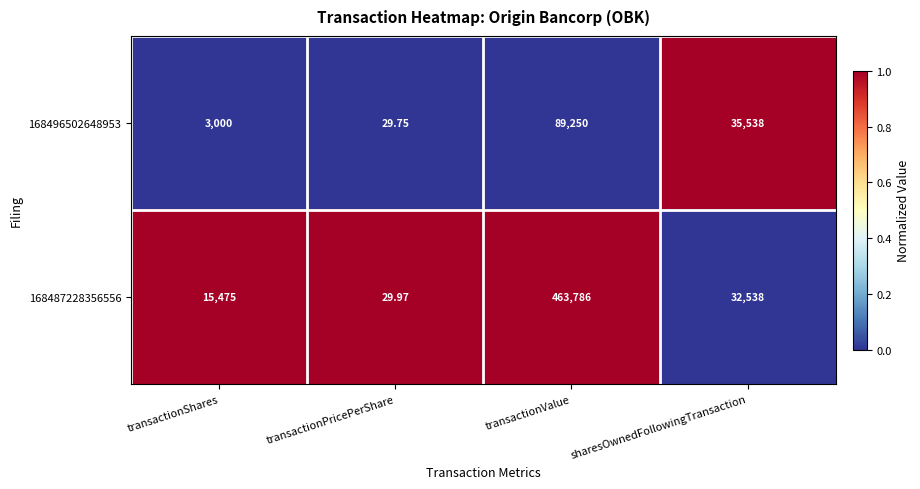

At which category is the sum across all series the highest?

transactionValue